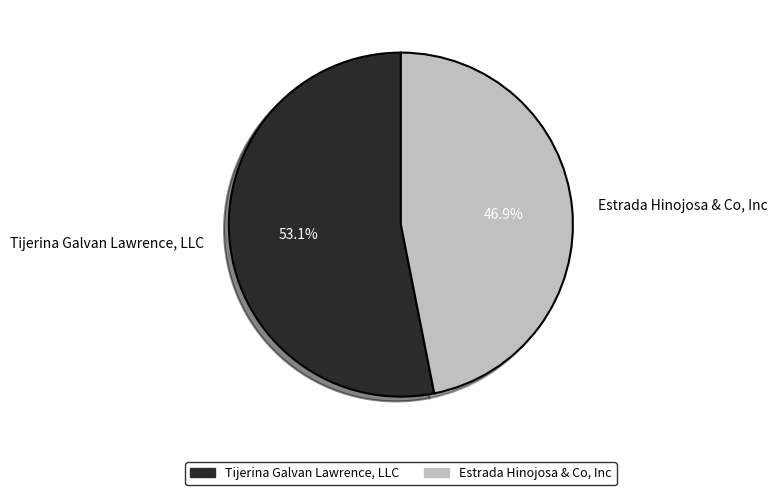

Combined, what portion of the pie is Estrada Hinojosa & Co, Inc and Tijerina Galvan Lawrence, LLC?

100.0%